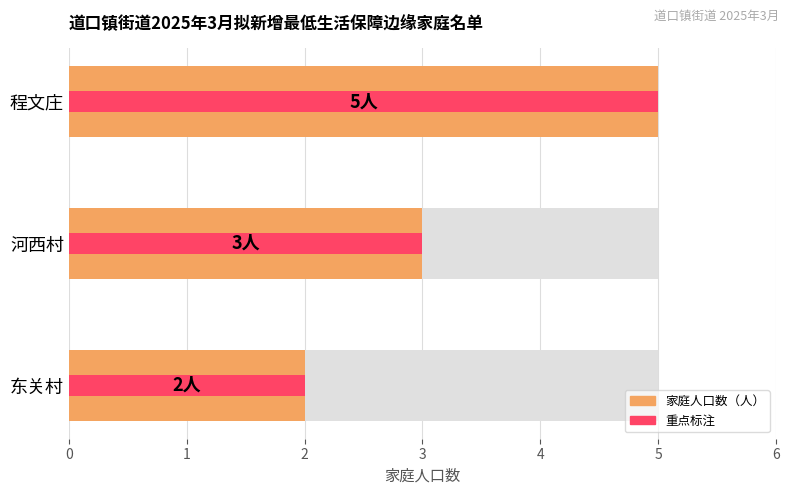

Between 河西村 and 程文庄, which series saw the biggest shift?

家庭人口数（人）